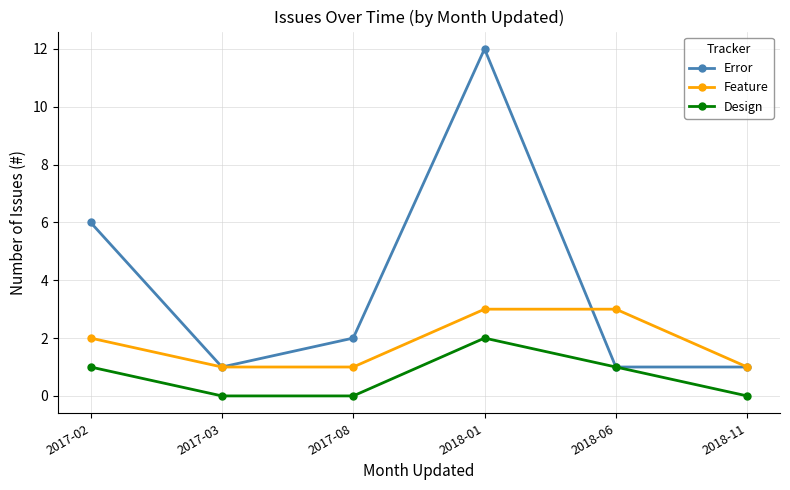

What is the label of the 6th point from the right?

2017-02